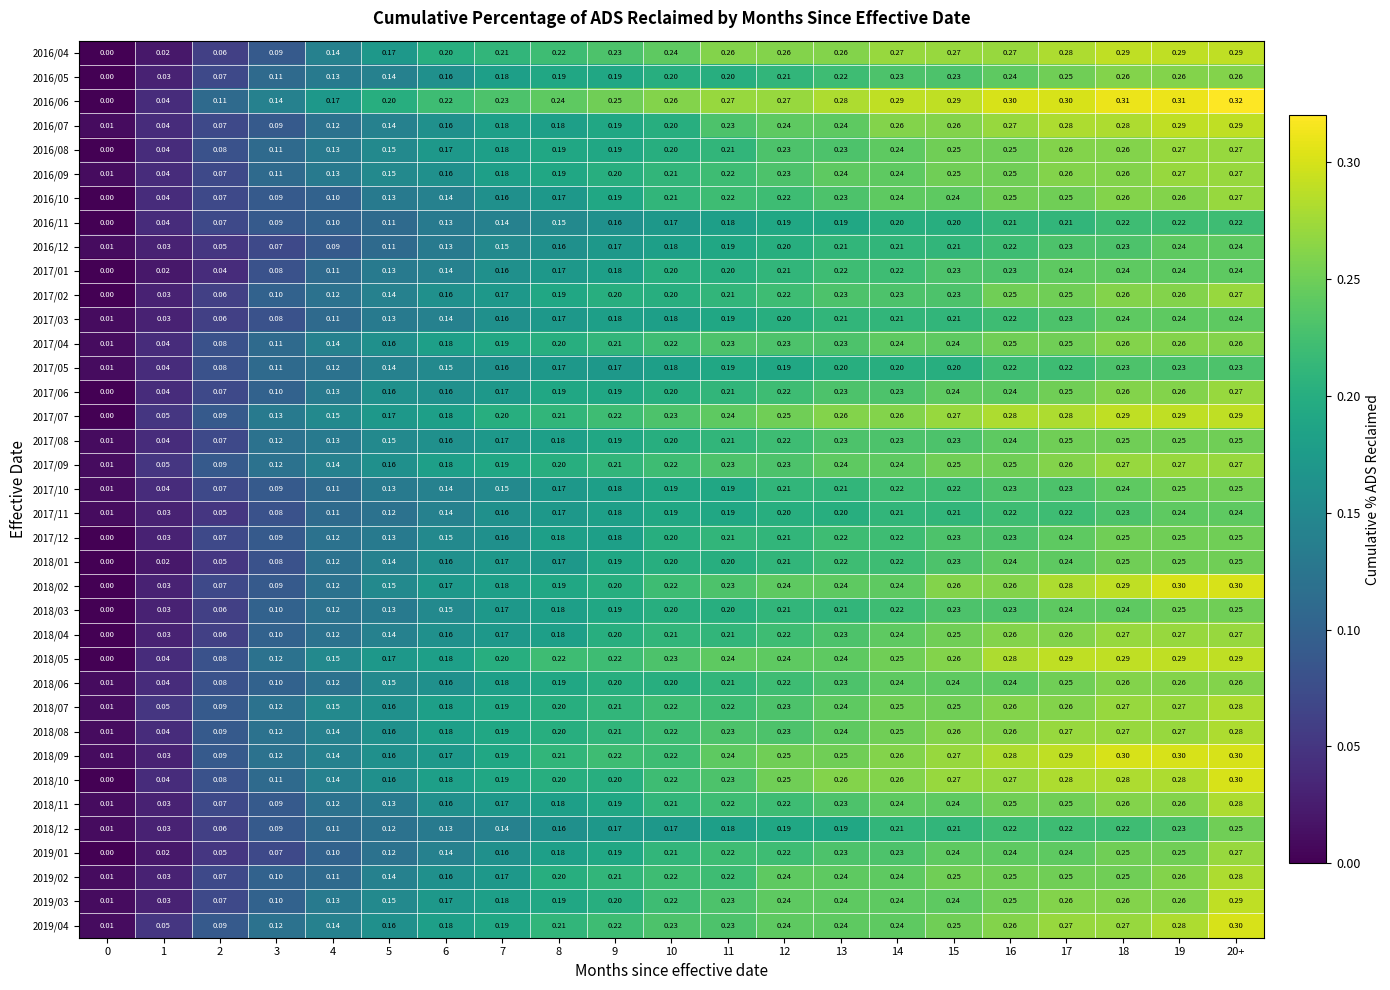

Is the value of 2018/11 at 7 greater than the value of 2017/03 at 20+?

No